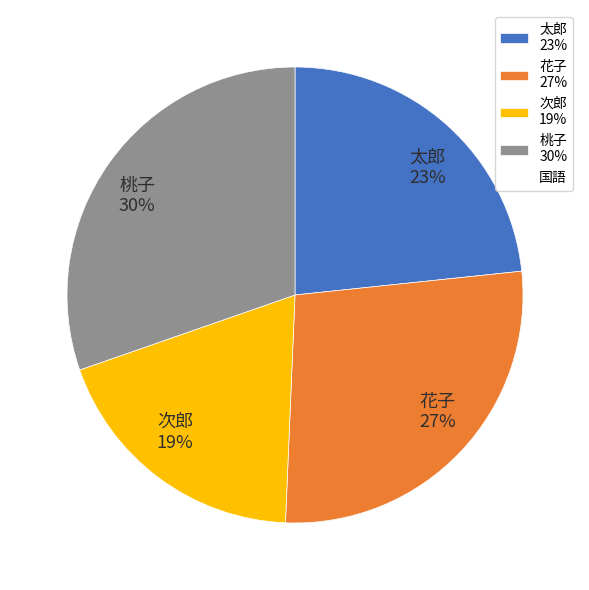

To the nearest percent, what percentage of the pie is 桃子?

30%